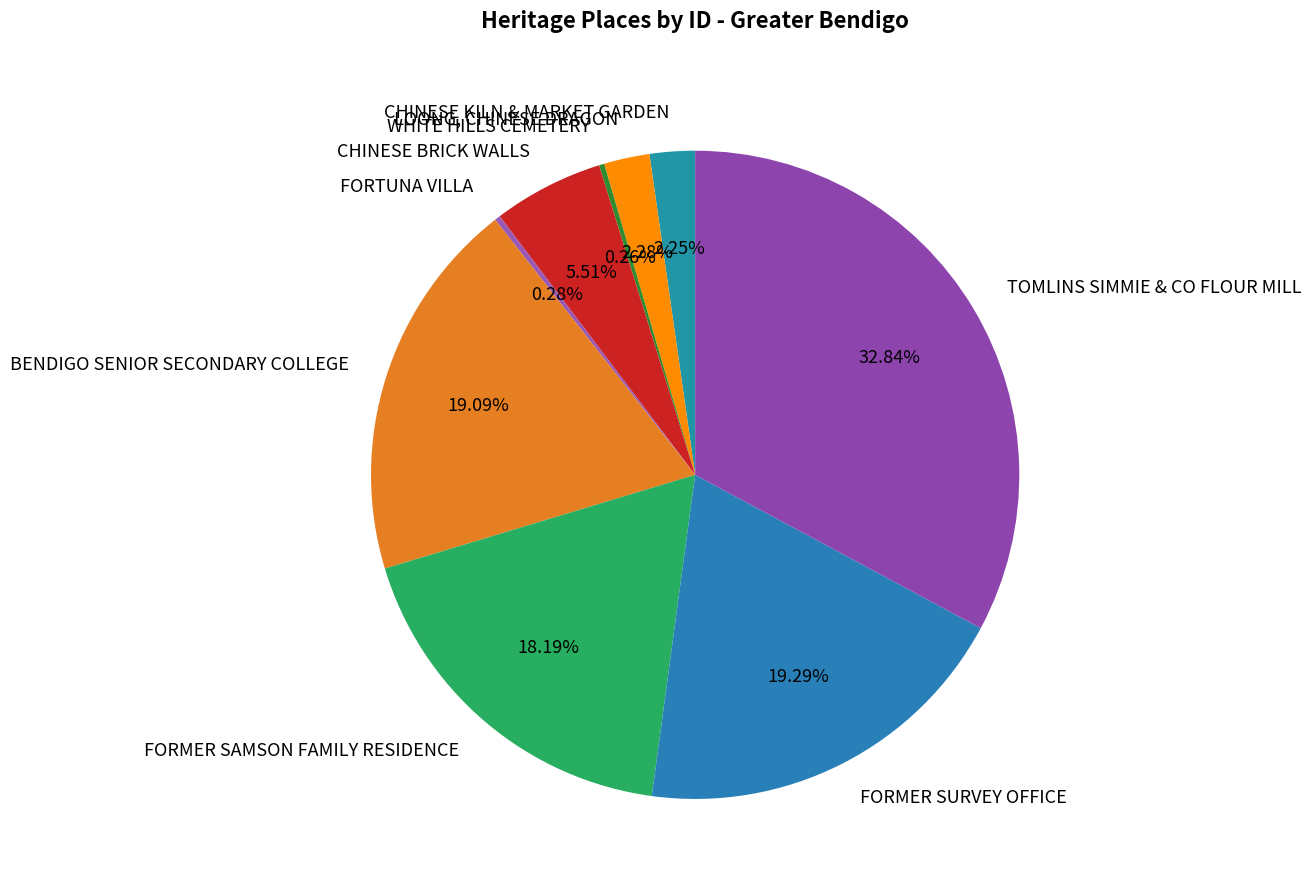

What is the ratio of the value at TOMLINS SIMMIE & CO FLOUR MILL to the value at CHINESE KILN & MARKET GARDEN?

14.6